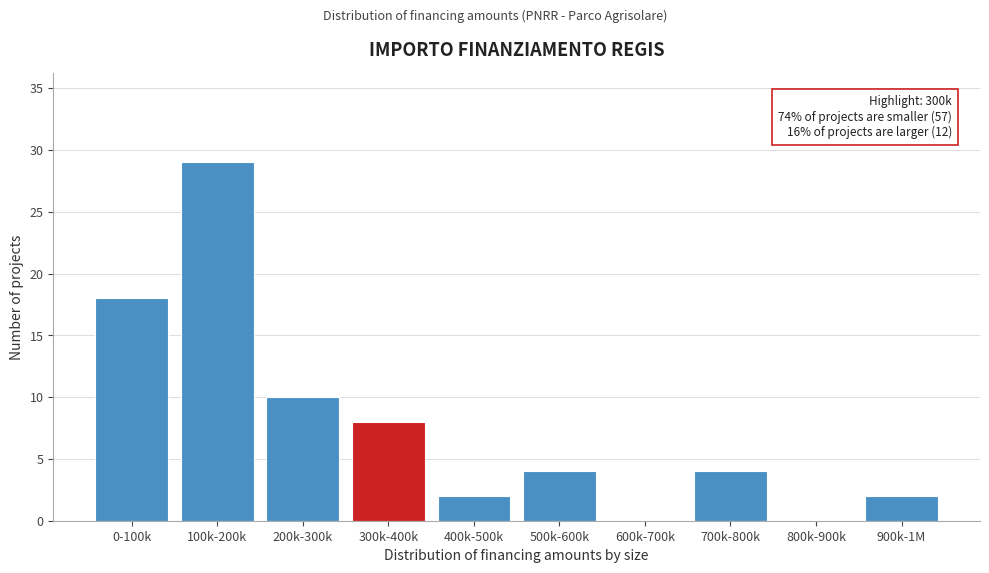

Reading right to left, list all the values displayed in this chart.

900k-1M=2	800k-900k=0	700k-800k=4	600k-700k=0	500k-600k=4	400k-500k=2	300k-400k=8	200k-300k=10	100k-200k=29	0-100k=18